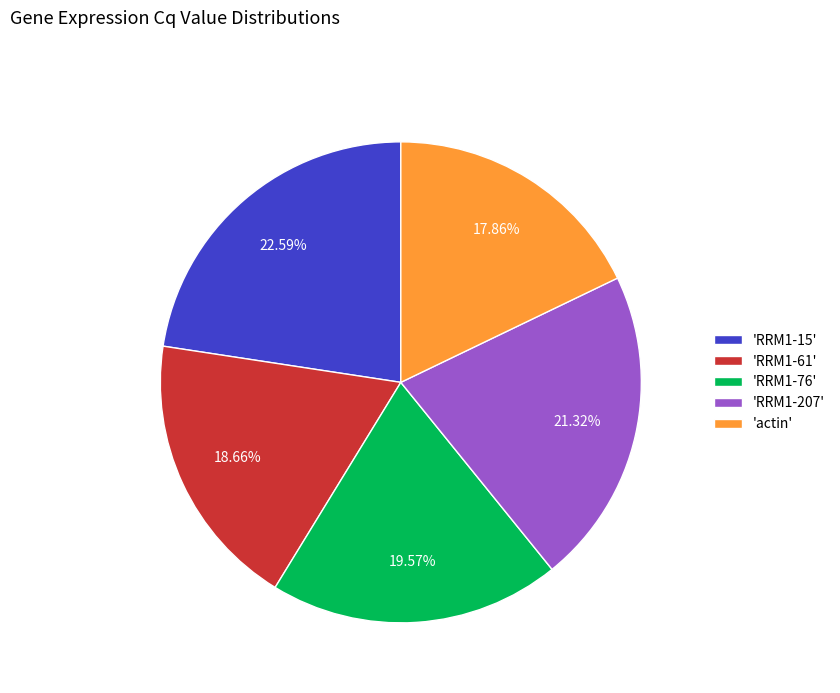

Is the sum of 'actin' and 'RRM1-61' greater than half?

No